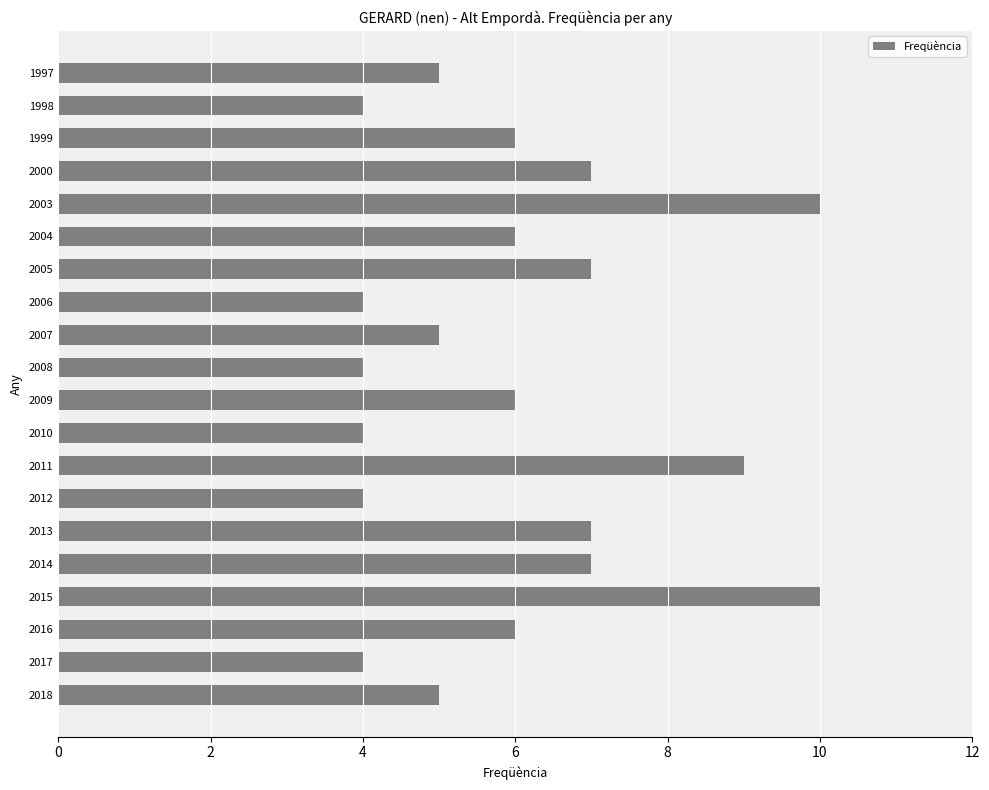

What is the sum of all values?

120